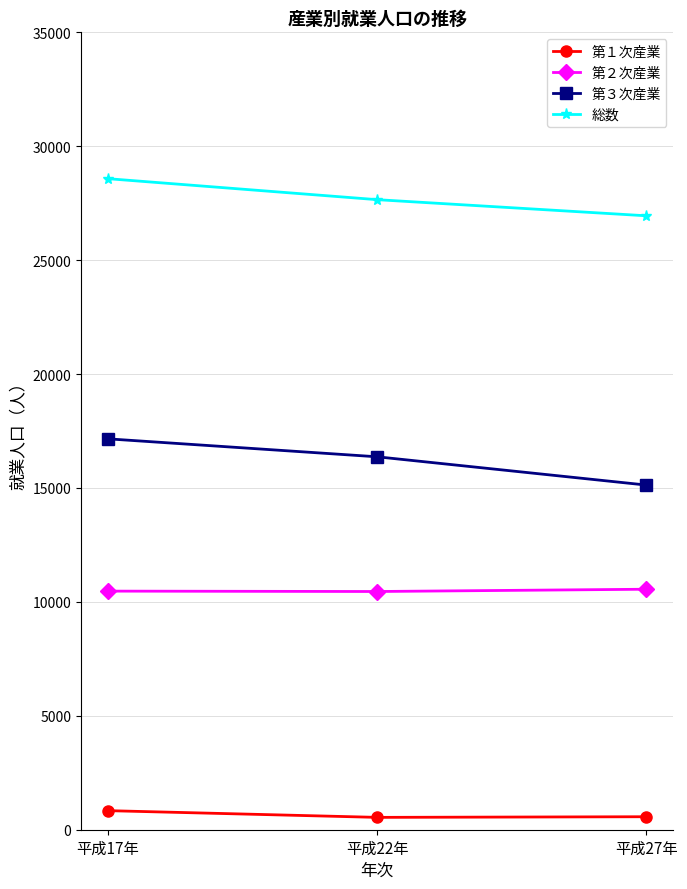

At which label does 総数 first exceed 27655?

平成17年